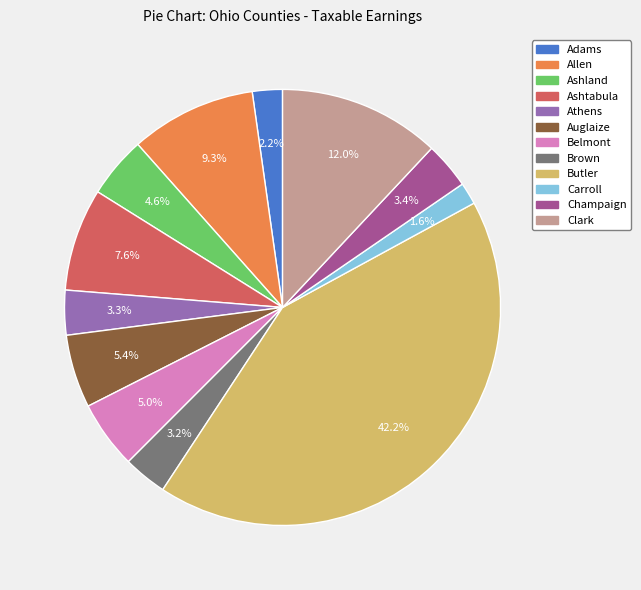

Does any single category account for the majority?

No